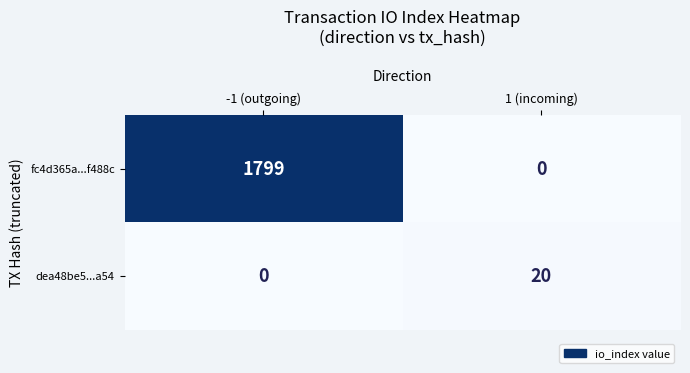

Rank the series by their average value, from highest to lowest.

fc4d365a...f488c, dea48be5...a54